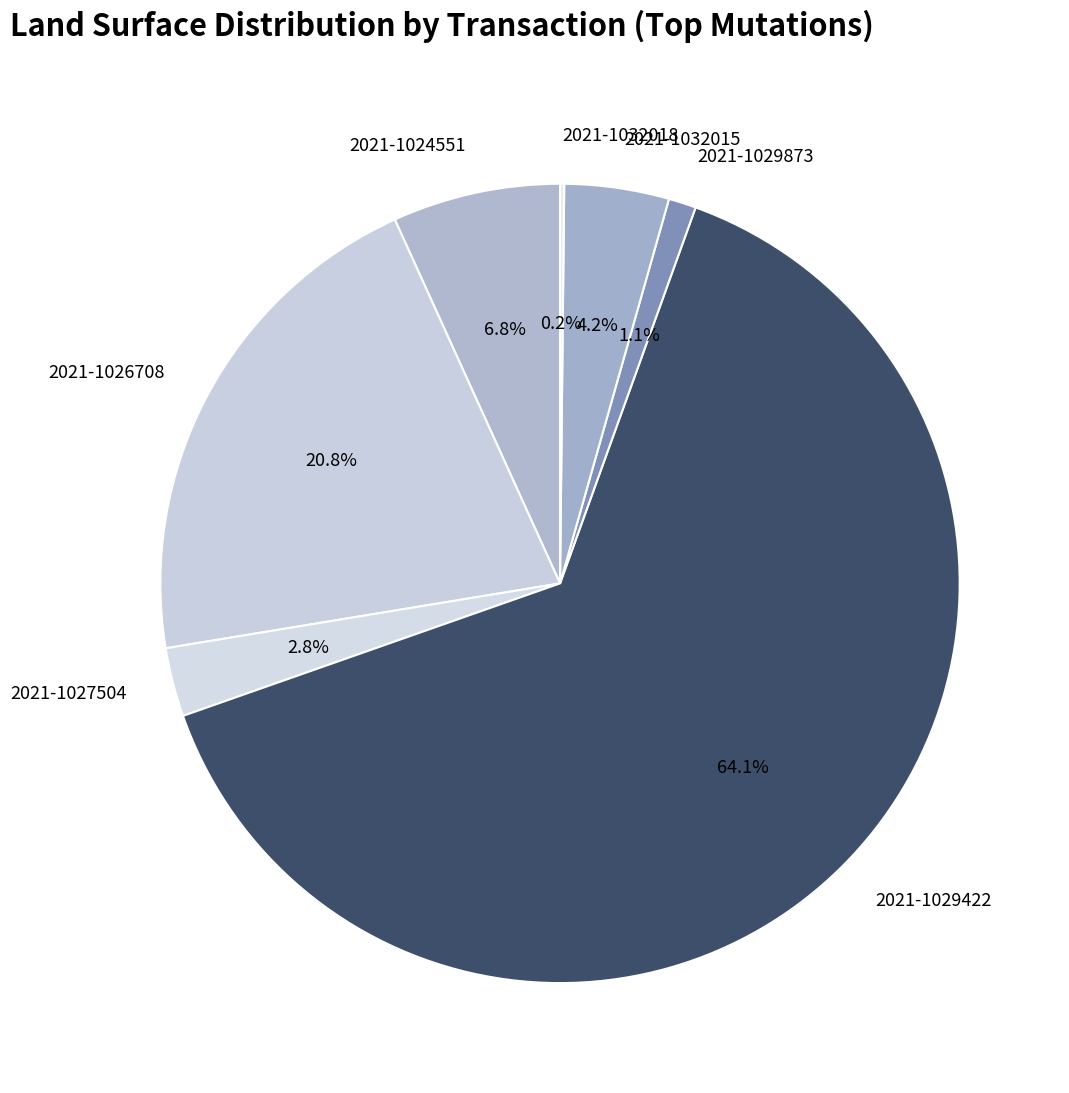

Which category has the biggest portion of the pie?

2021-1029422